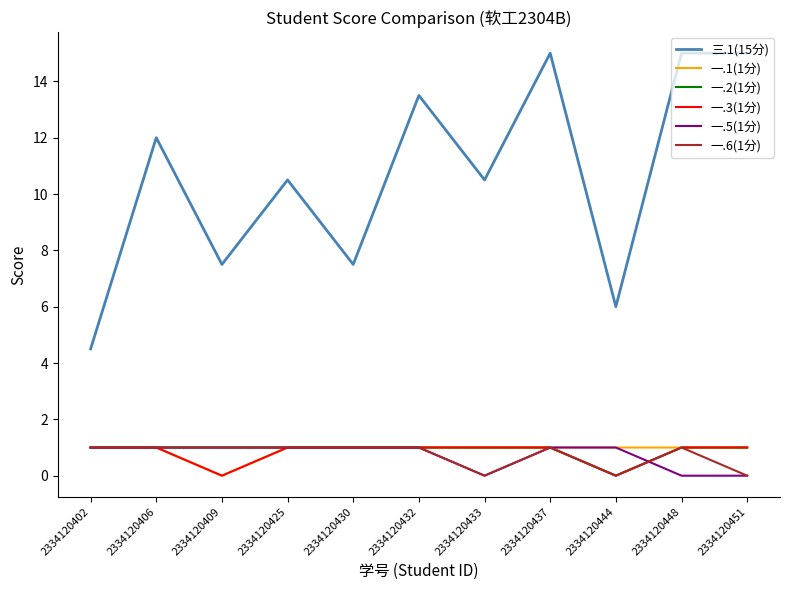

True or false: 三.1(15分) and 一.5(1分) cross at least once.

False